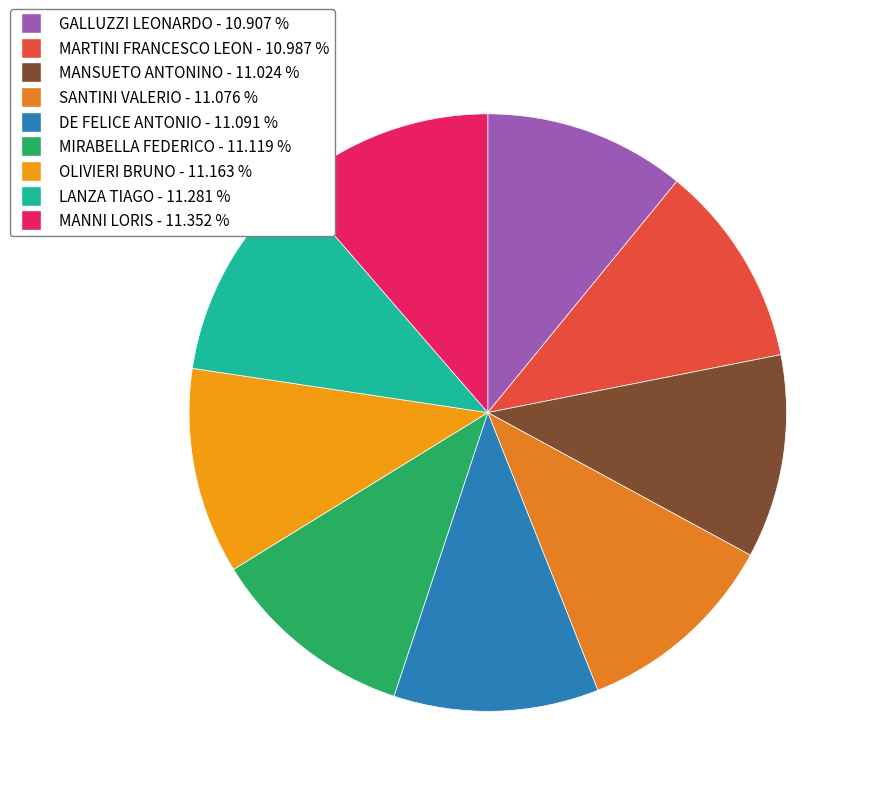

Is there a majority slice in this chart?

No